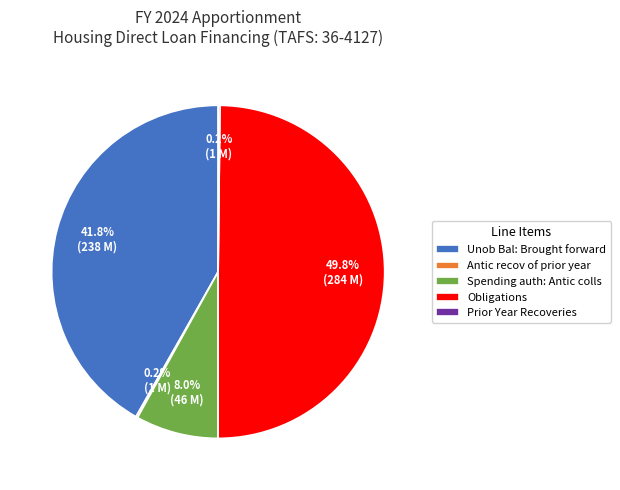

What percentage is NOT represented by Unob Bal: Brought forward?

58.2%